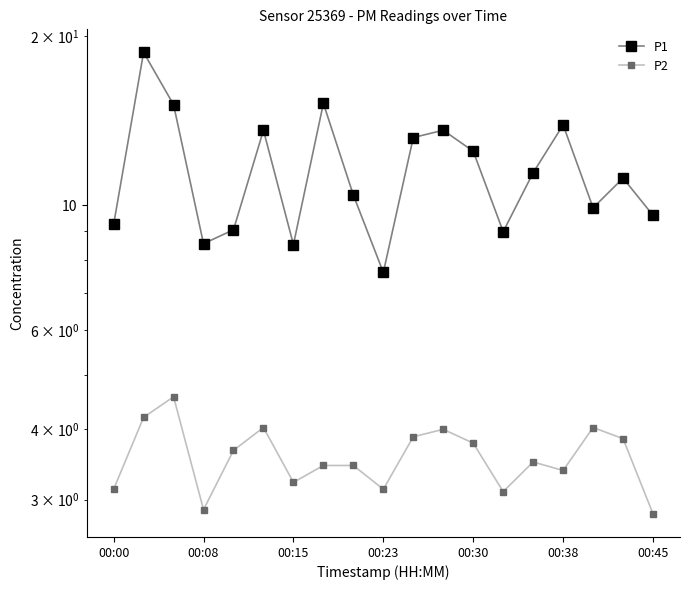

How many distinct data groups are displayed?

2